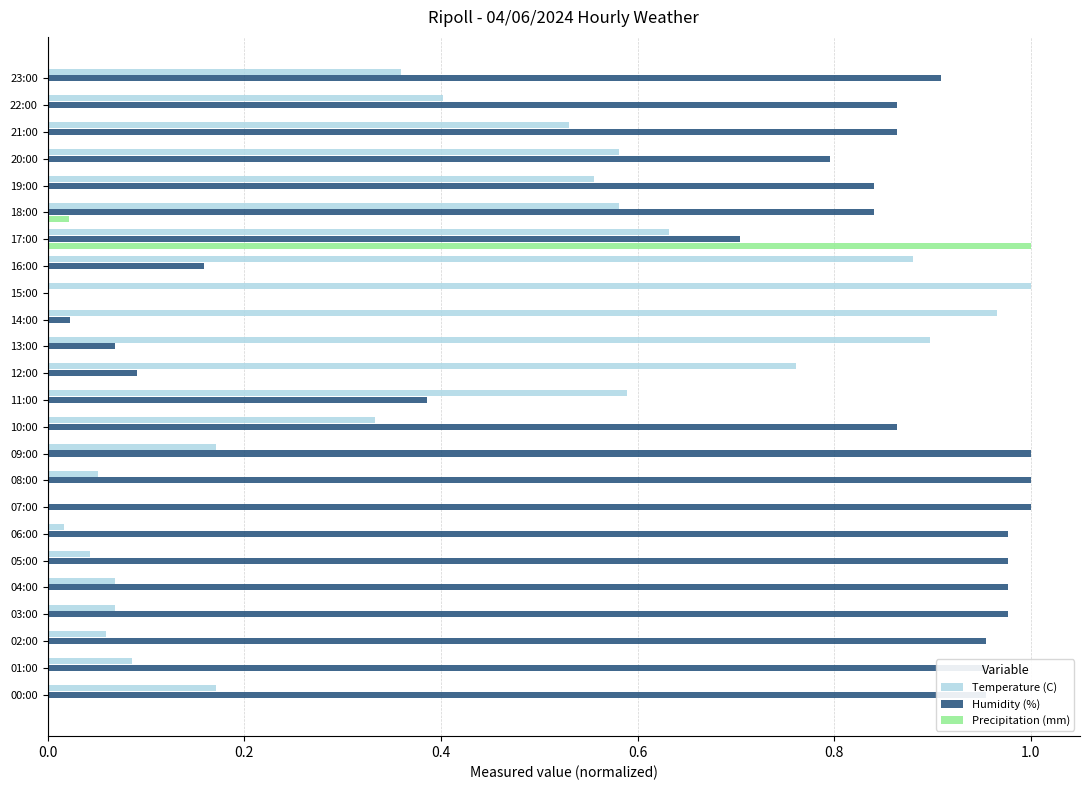

Which category has the highest value in the Precipitation (mm) series?

17:00